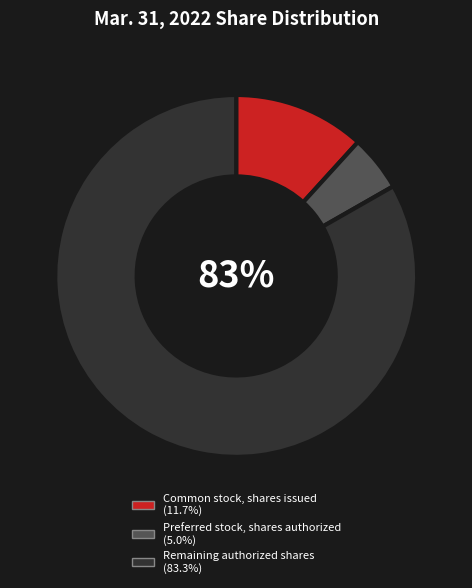

To the nearest percent, what is the difference between the largest and smallest slice percentages?

78%